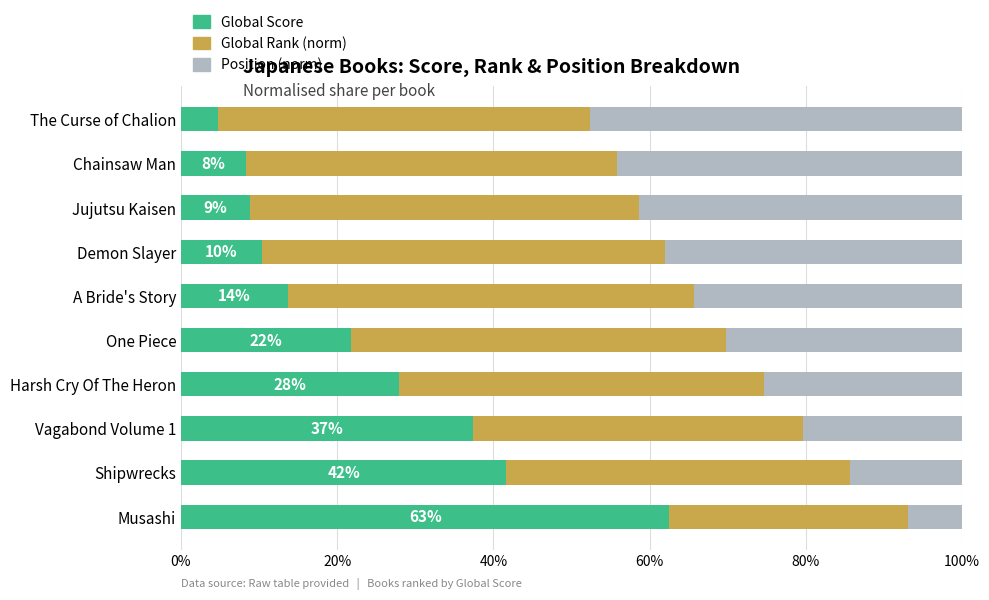

True or false: Global Score has a value of 20.6 at A Bride's Story.

False